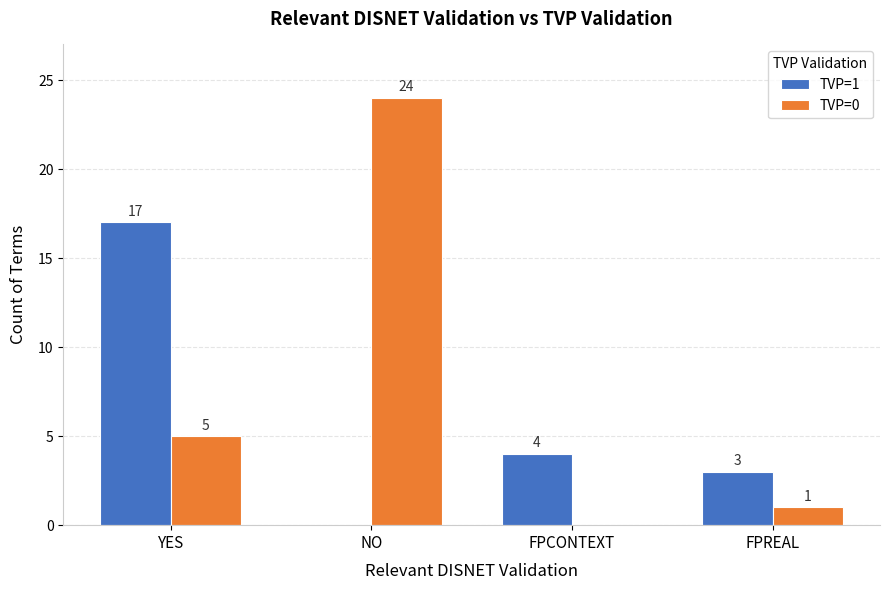

Where is TVP=1 nearest to the value 8?

FPCONTEXT